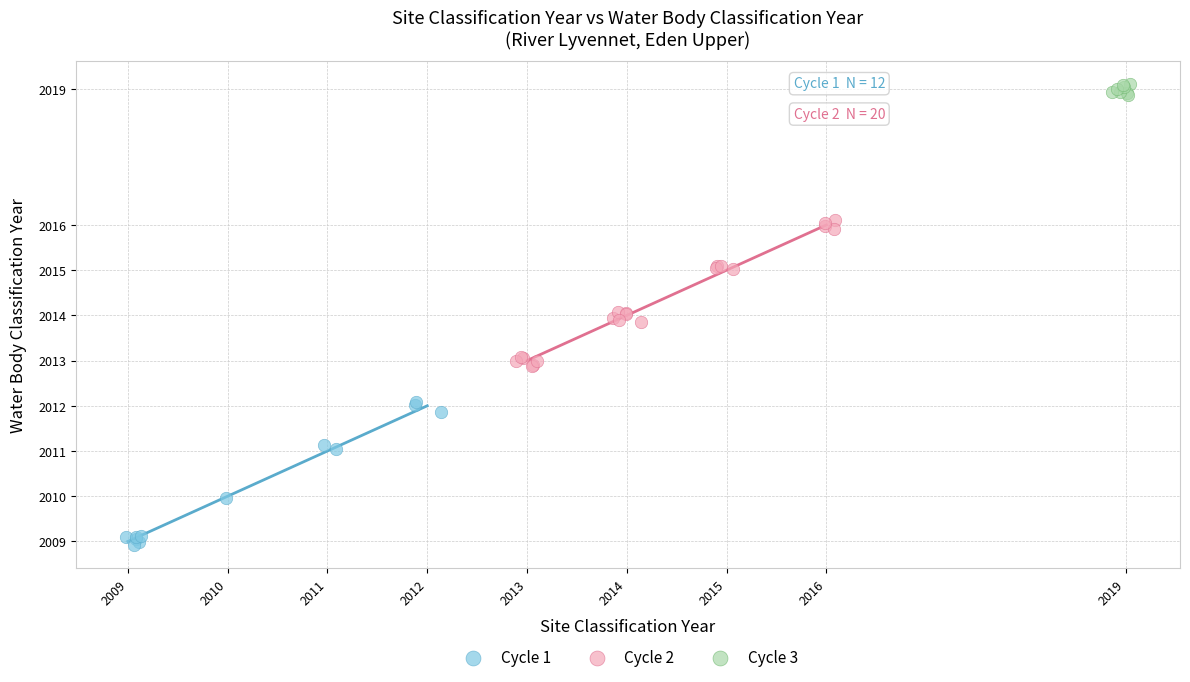

What are all the series names shown in the legend?

Cycle 1, Cycle 2, Cycle 3